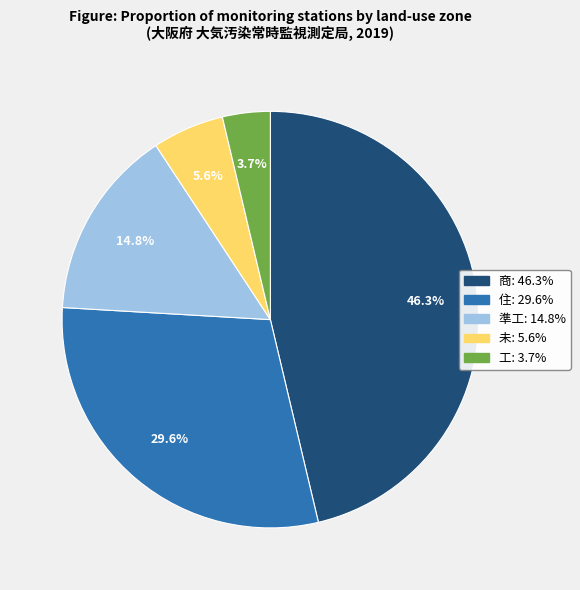

Count the number of slices in the pie.

5